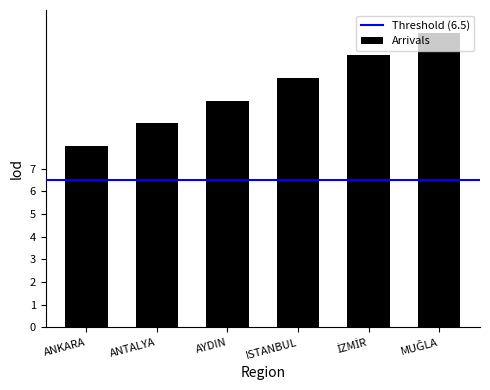

What is the value of the 1st bar from the left?

8